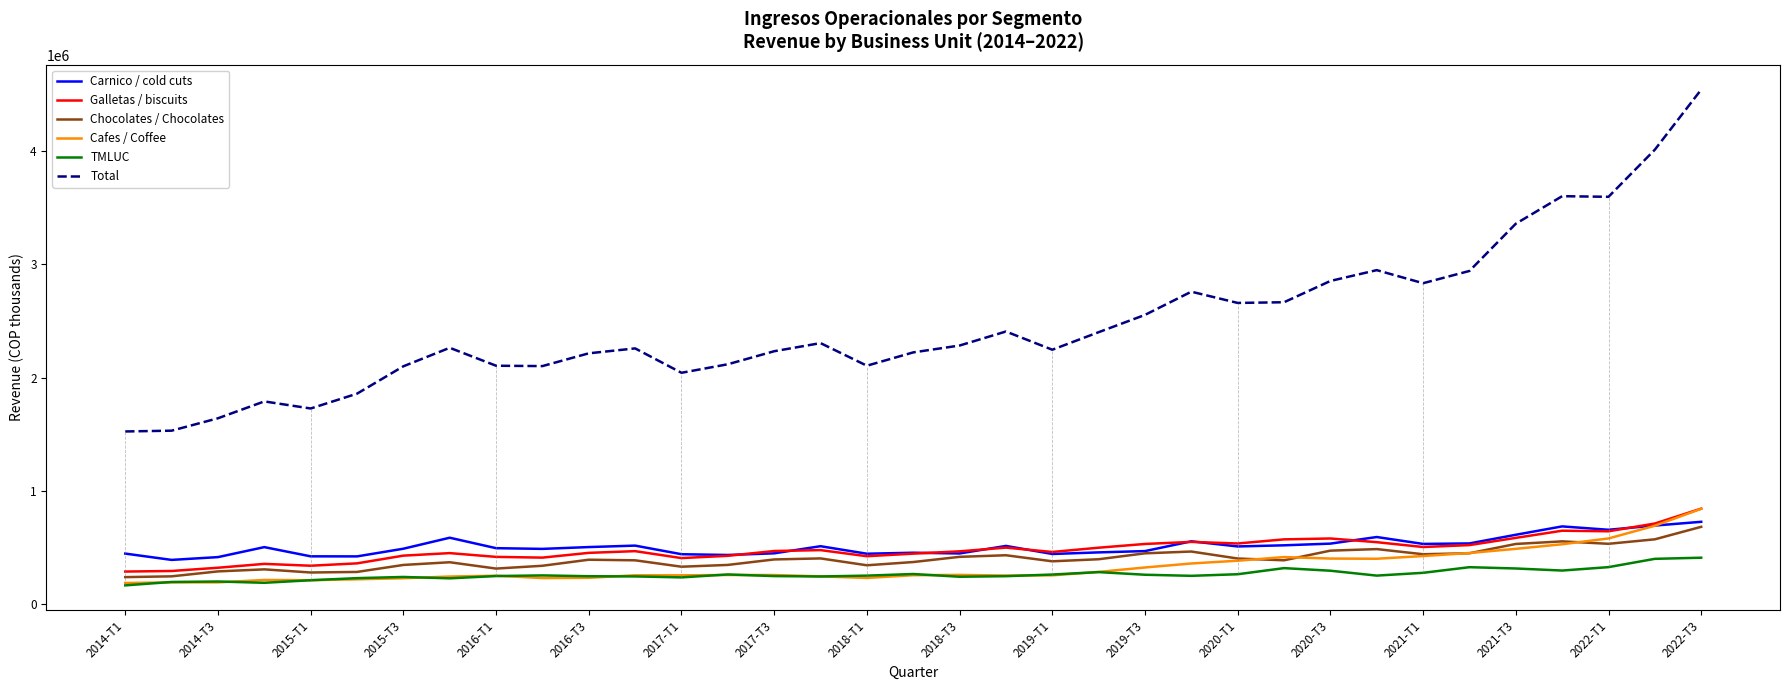

What is the greatest value displayed?

4545170